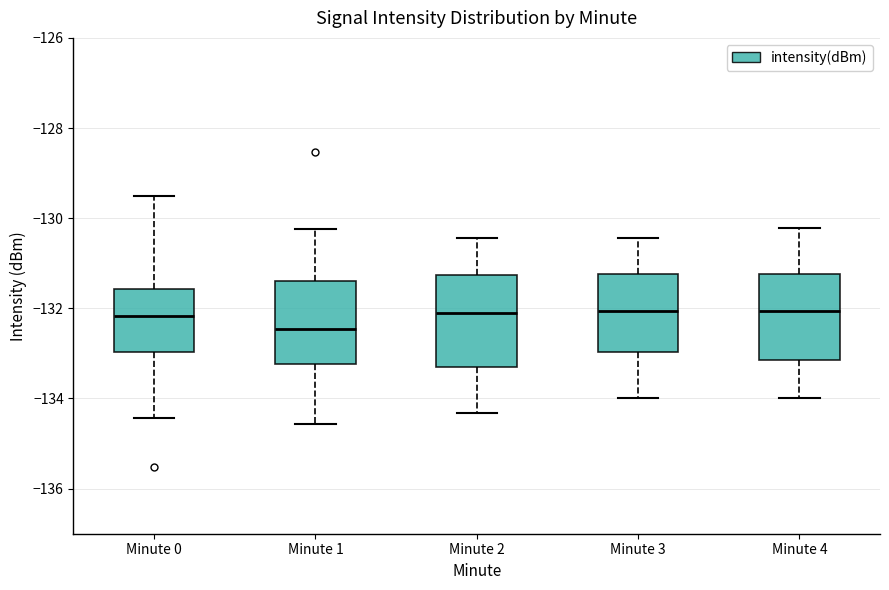

Reading left to right, read every box against the y-axis: the position of its median line, the range the box covers, and the ends of its whiskers. The values are not printed on the chart, so give them approximately, as read against the axis.

Minute 0: median -132.2, box -133.0 to -131.6, whiskers -134.4 to -129.6
Minute 1: median -132.4, box -133.2 to -131.4, whiskers -134.6 to -130.2
Minute 2: median -132.2, box -133.2 to -131.2, whiskers -134.4 to -130.4
Minute 3: median -132.0, box -133.0 to -131.2, whiskers -134.0 to -130.4
Minute 4: median -132.0, box -133.2 to -131.2, whiskers -134.0 to -130.2